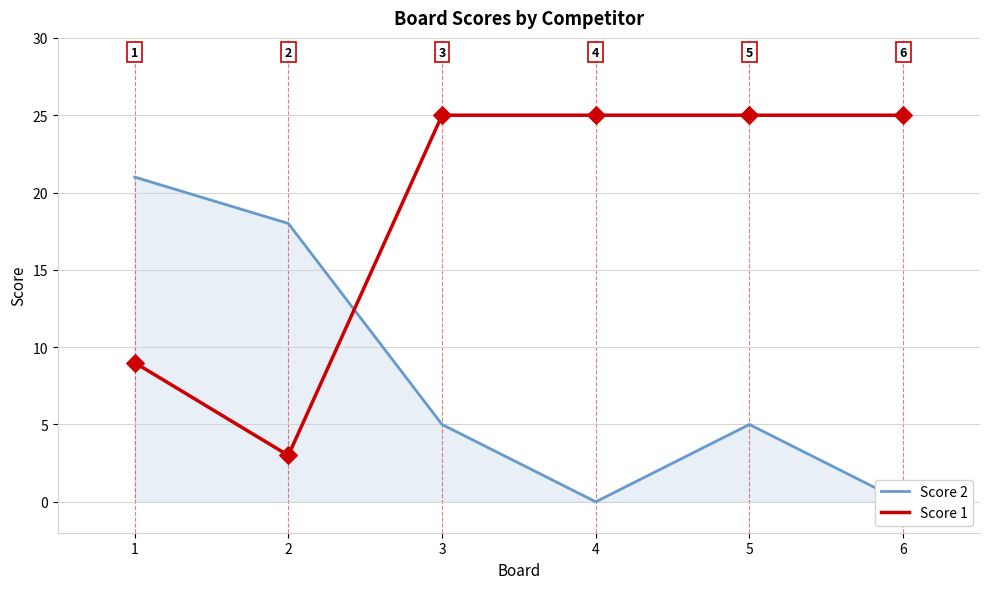

At how many categories does at least one series exceed 2?

6